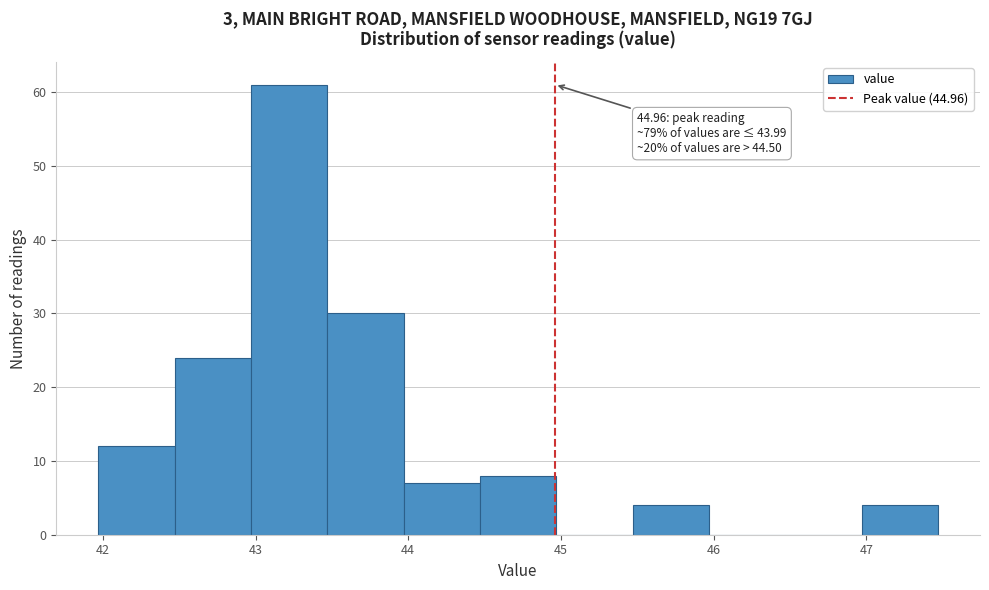

Which range on the x-axis has the tallest bar?

42.97 to 43.47